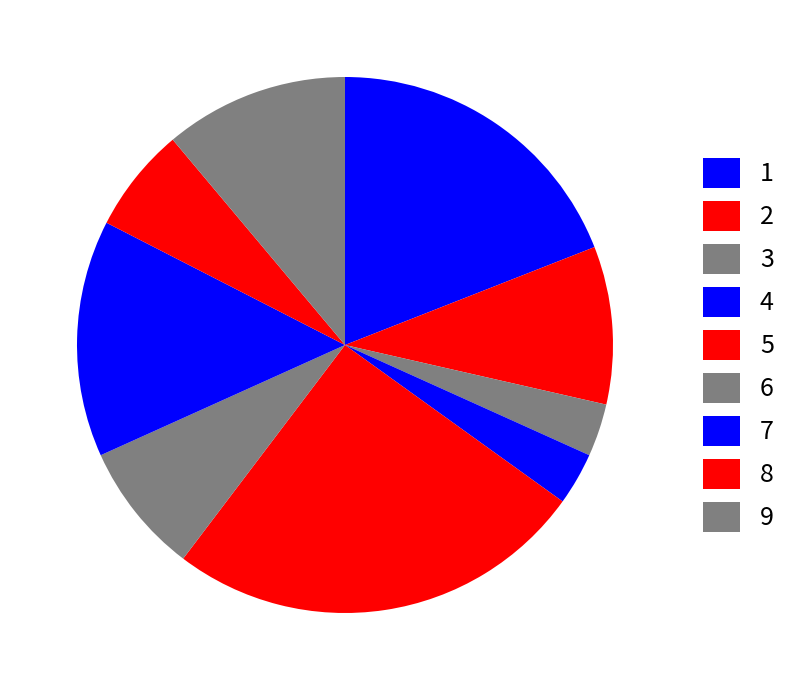

How many segments does this pie chart have?

9